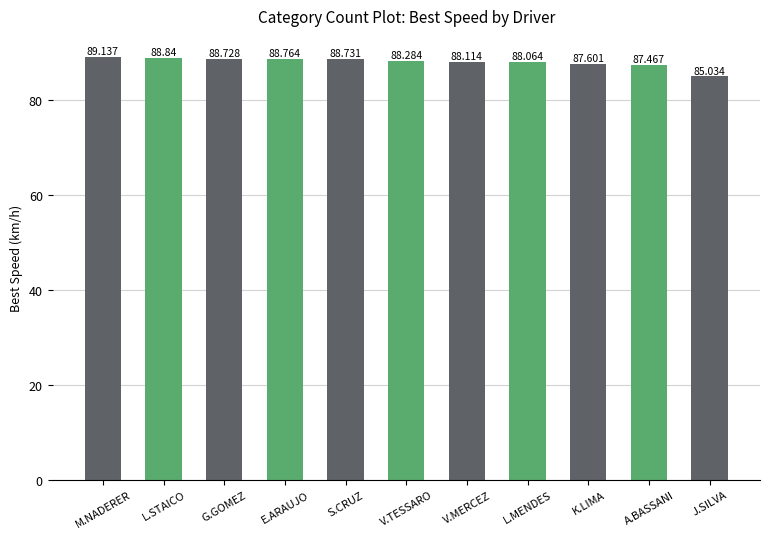

The value at E.ARAUJO is 88.8. True or false?

True